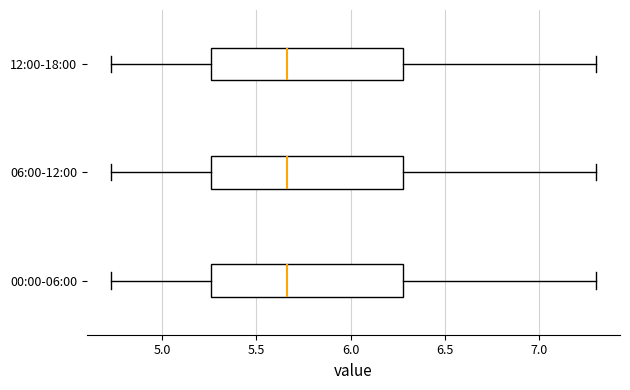

Reading bottom to top, transcribe this box plot: for each box, give where its median line is, the range the box spans, and where its two whiskers end, as read against the x-axis. The values are not printed on the chart, so give them approximately, as read against the axis.

00:00-06:00: median 5.65, box 5.25 to 6.30, whiskers 4.75 to 7.30
06:00-12:00: median 5.65, box 5.25 to 6.30, whiskers 4.75 to 7.30
12:00-18:00: median 5.65, box 5.25 to 6.30, whiskers 4.75 to 7.30